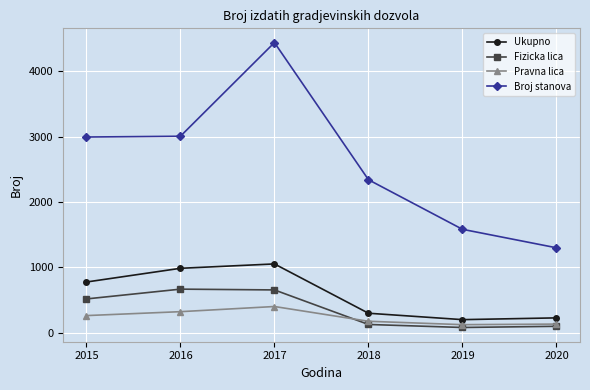

True or false: Broj stanova has a value of 3005 at 2016.

True